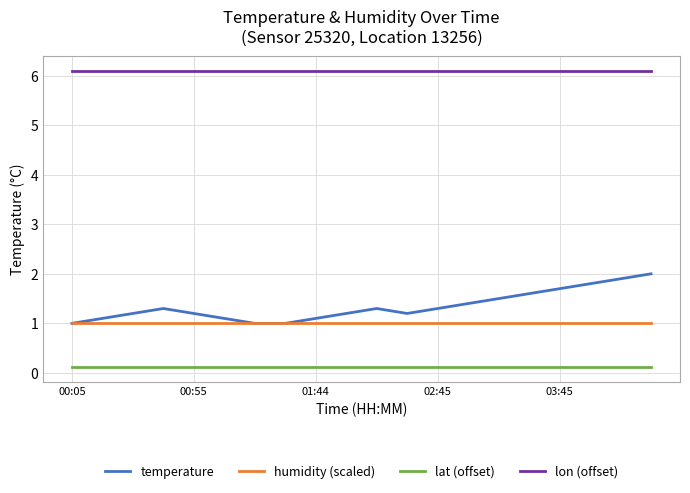

Which series has the largest range (max minus min)?

temperature